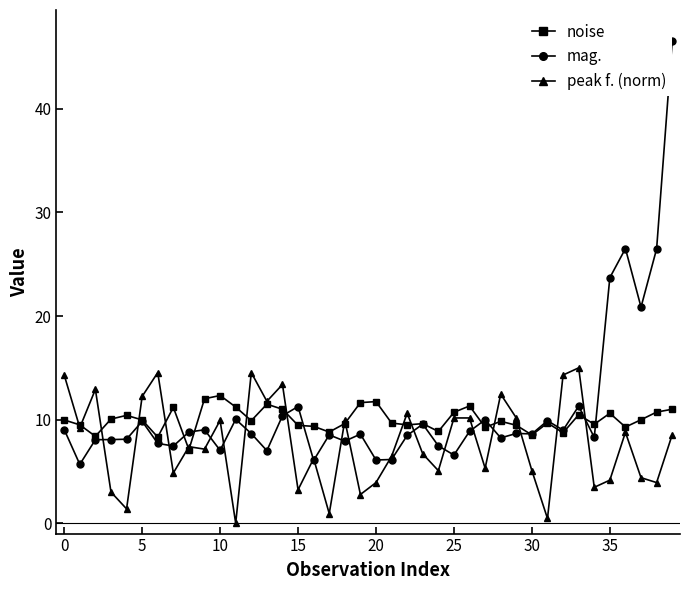

What is the minimum value for noise?

7.1